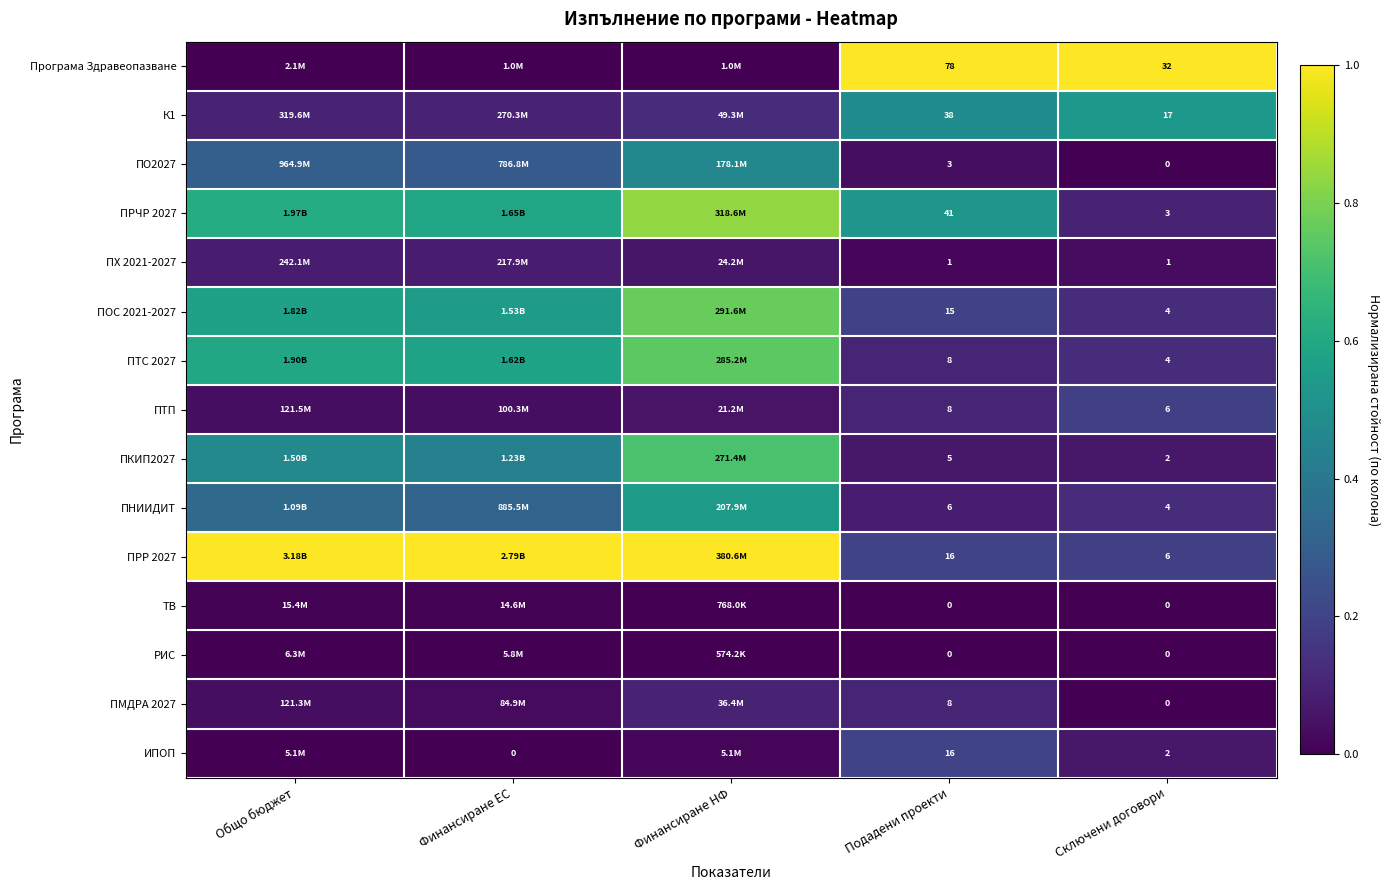

Which series changed the most between Подадени проекти and Сключени договори?

Програма Здравеопазване